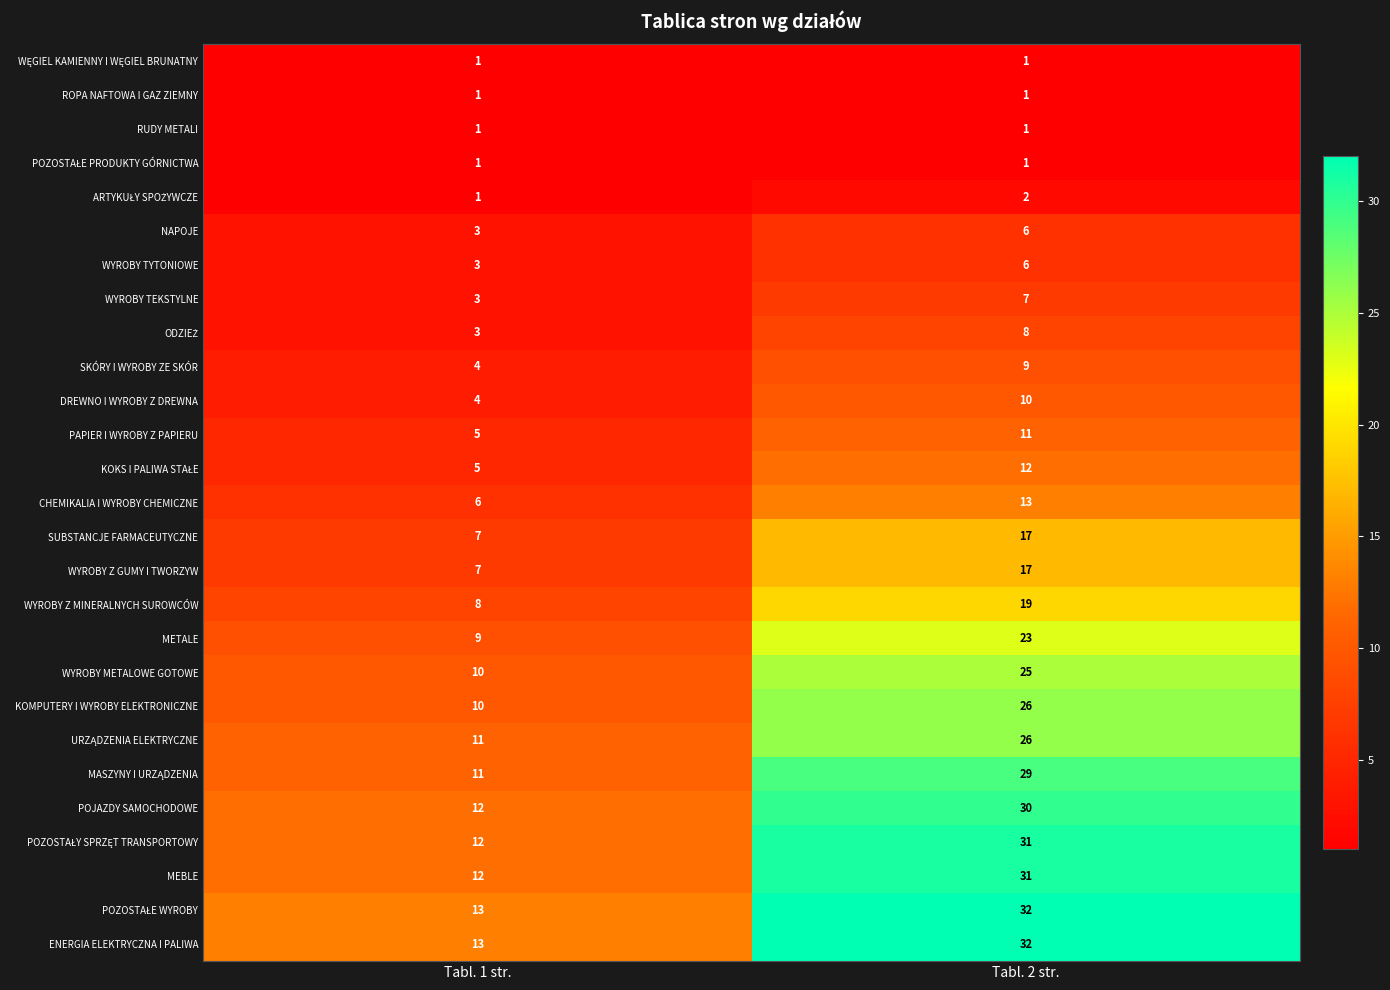

Is the value of PAPIER I WYROBY Z PAPIERU at Tabl. 1 str. greater than the value of WYROBY TEKSTYLNE at Tabl. 1 str.?

Yes